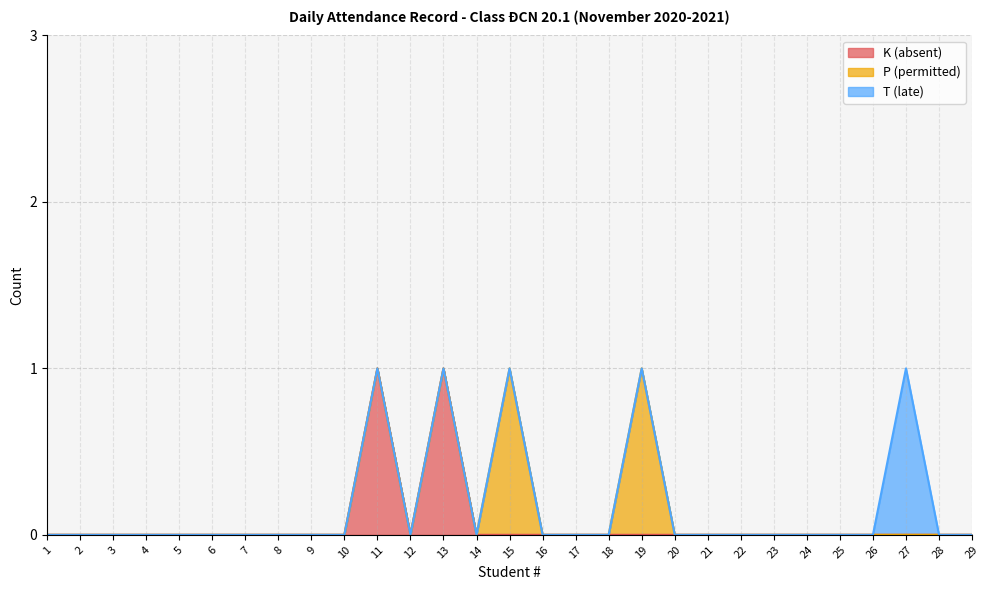

Count the T (late) values in the range 0 to 1.

29